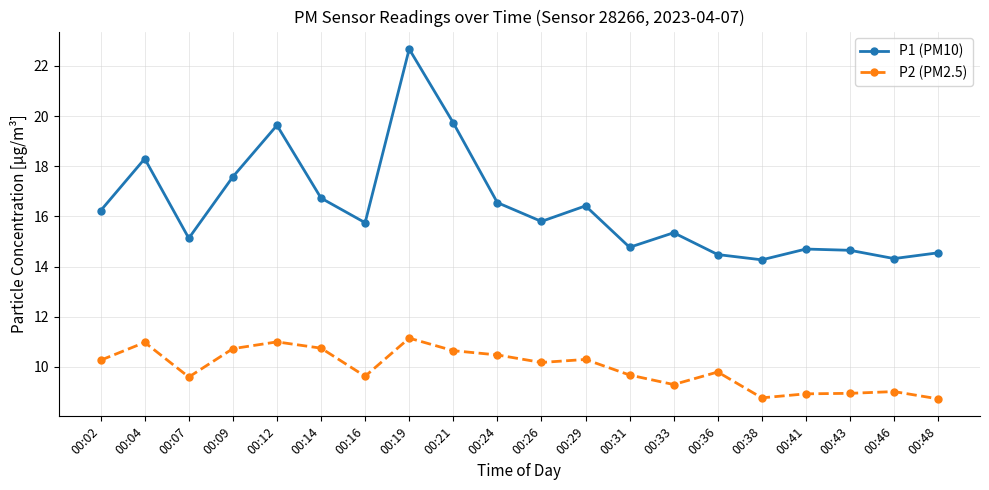

What is the maximum value for P2 (PM2.5)?

11.2